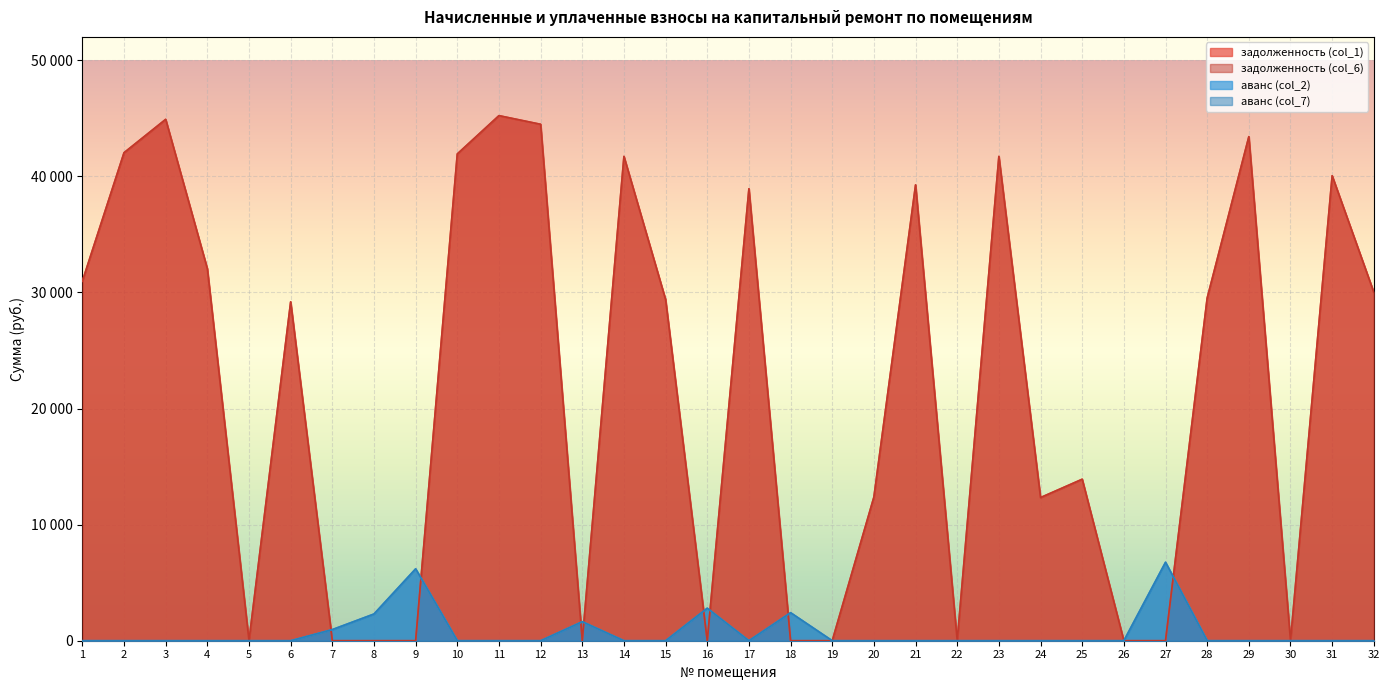

Reading left to right, what are all the values shown in this chart?

задолженность (col_1): 30970.3	42038.8	44912.3	32044.5	0.0	29192.0	0.0	0.0	0.0	41932.3	45231.7	44486.6	0.0	41719.6	29383.3	0.0	38933.2	0.0	0.0	12375.6	39267.0	0.0	41719.6	12331.1	13911.0	0.0	0.0	29515.3	43422.3	0.0	40054.2	30012.5
задолженность (col_6): 30970.3	42038.8	44912.3	32044.5	0.0	29192.0	0.0	0.0	0.0	41932.3	45231.7	44486.6	0.0	41719.6	29383.3	0.0	38933.2	0.0	0.0	12375.6	39267.0	0.0	41719.6	12331.1	13911.0	0.0	0.0	29515.3	43422.3	0.0	40054.2	30012.5
аванс (col_2): 0.0	0.0	0.0	0.0	0.0	0.0	958.1	2301.4	6192.0	0.0	0.0	0.0	1638.3	0.0	0.0	2800.6	0.0	2414.6	0.0	0.0	0.0	0.0	0.0	0.0	0.0	0.0	6757.4	0.0	0.0	0.0	0.0	0.0
аванс (col_7): 0.0	0.0	0.0	0.0	0.0	0.0	958.1	2301.4	6192.0	0.0	0.0	0.0	1638.3	0.0	0.0	2800.6	0.0	2414.6	0.0	0.0	0.0	0.0	0.0	0.0	0.0	0.0	6757.4	0.0	0.0	0.0	0.0	0.0